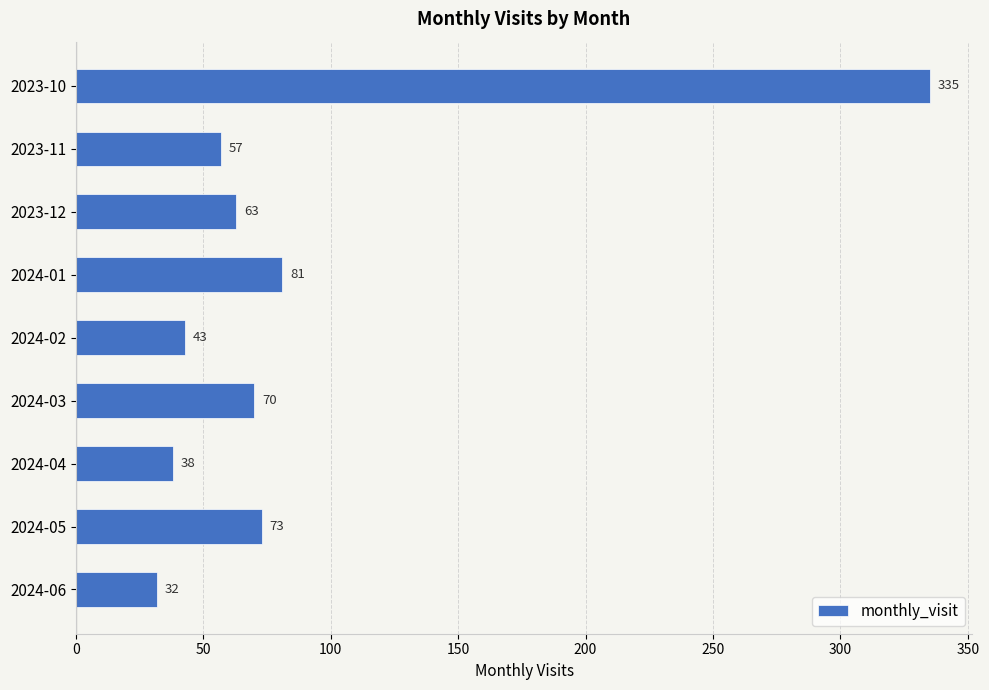

Rank the categories by value from lowest to highest.

2024-06, 2024-04, 2024-02, 2023-11, 2023-12, 2024-03, 2024-05, 2024-01, 2023-10